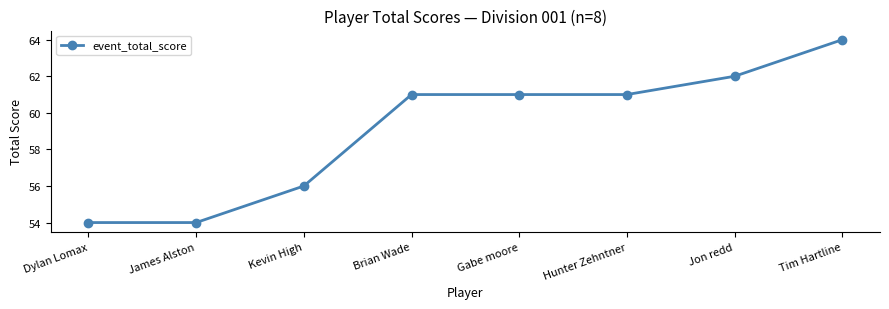

What is the maximum value shown in the chart?

64